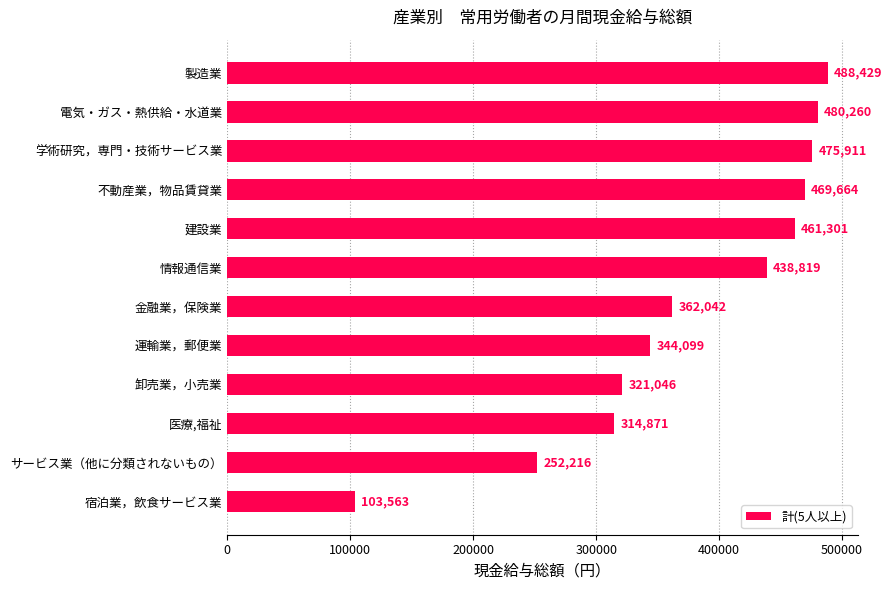

What is the minimum value shown in the chart?

103563